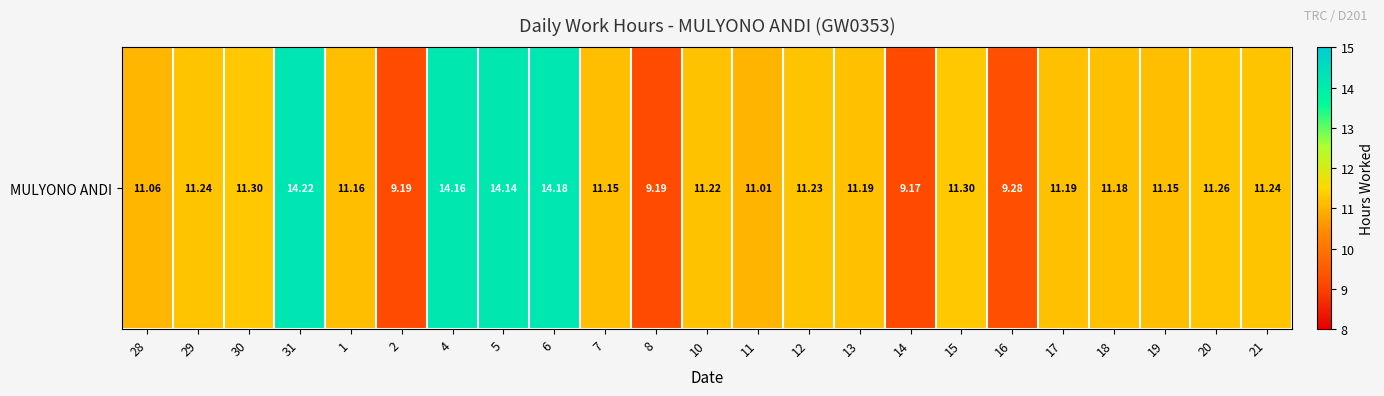

Reading right to left, transcribe all the data shown in this chart.

11.2	11.3	11.2	11.2	11.2	9.3	11.3	9.2	11.2	11.2	11.0	11.2	9.2	11.2	14.2	14.1	14.2	9.2	11.2	14.2	11.3	11.2	11.1